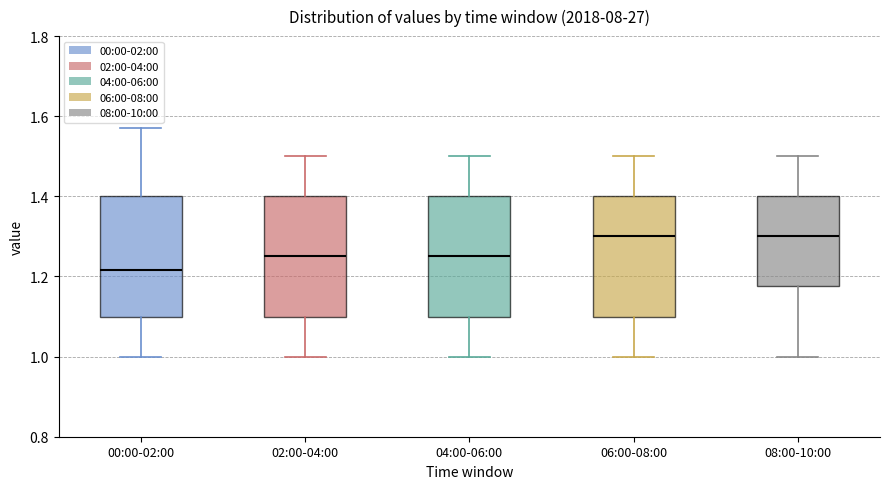

Which box has the lowest median line?

00:00-02:00